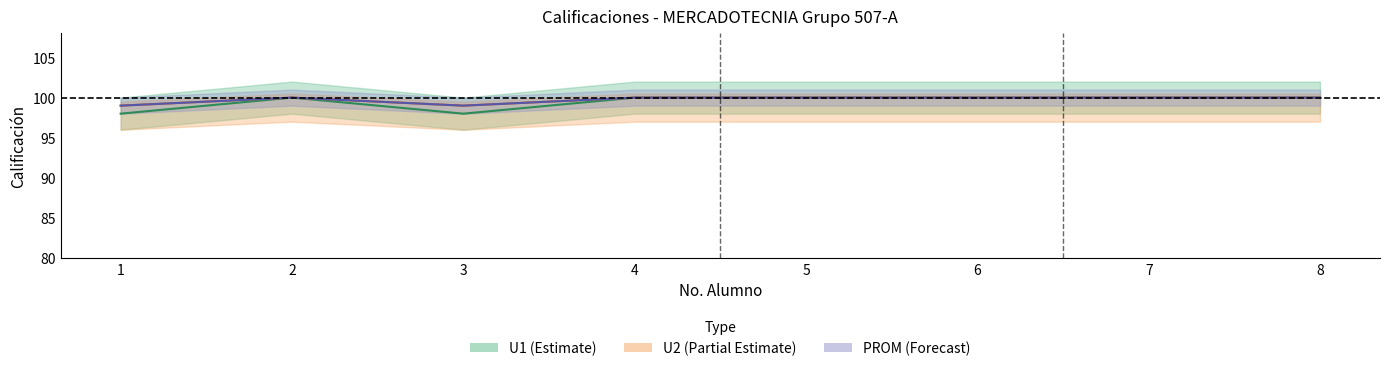

The PROM series shows 100 at 6. True or false?

True